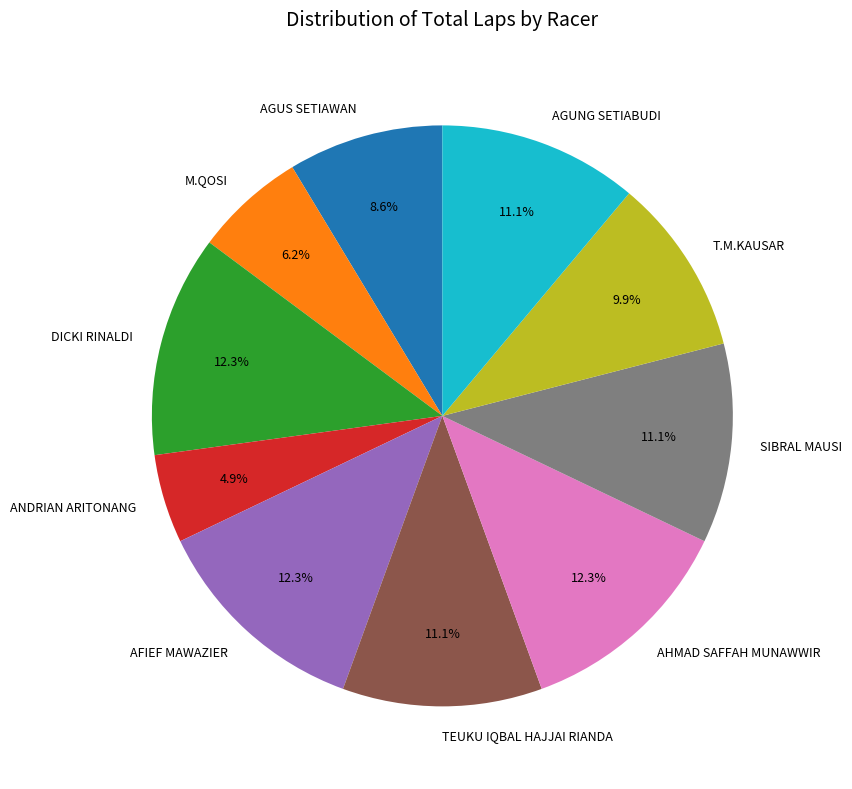

Which has a higher value, M.QOSI or SIBRAL MAUSI?

SIBRAL MAUSI